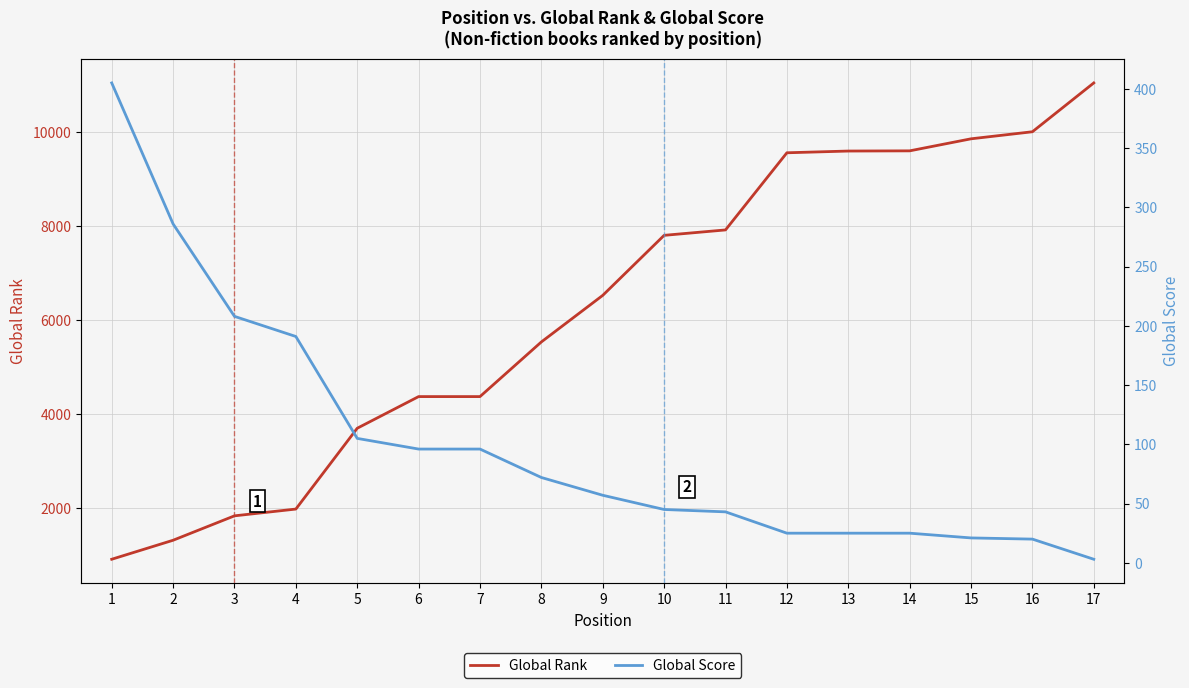

At which label does Global Score first exceed 57?

1